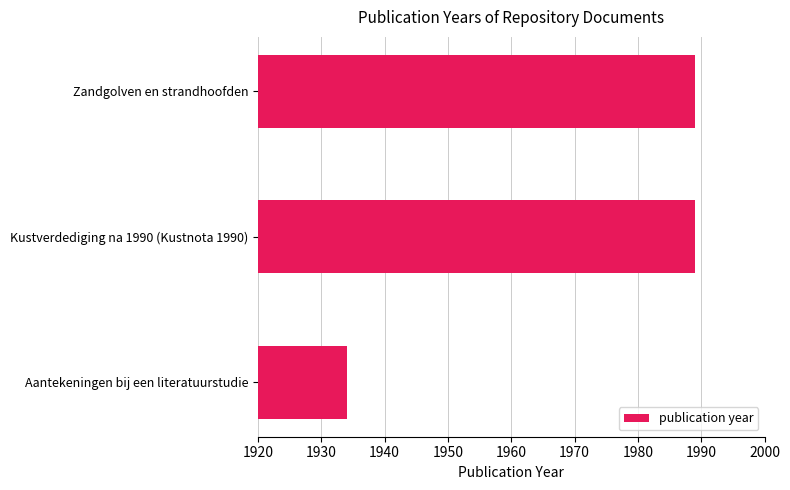

What is the label of the 1st bar from the bottom?

Aantekeningen bij een literatuurstudie